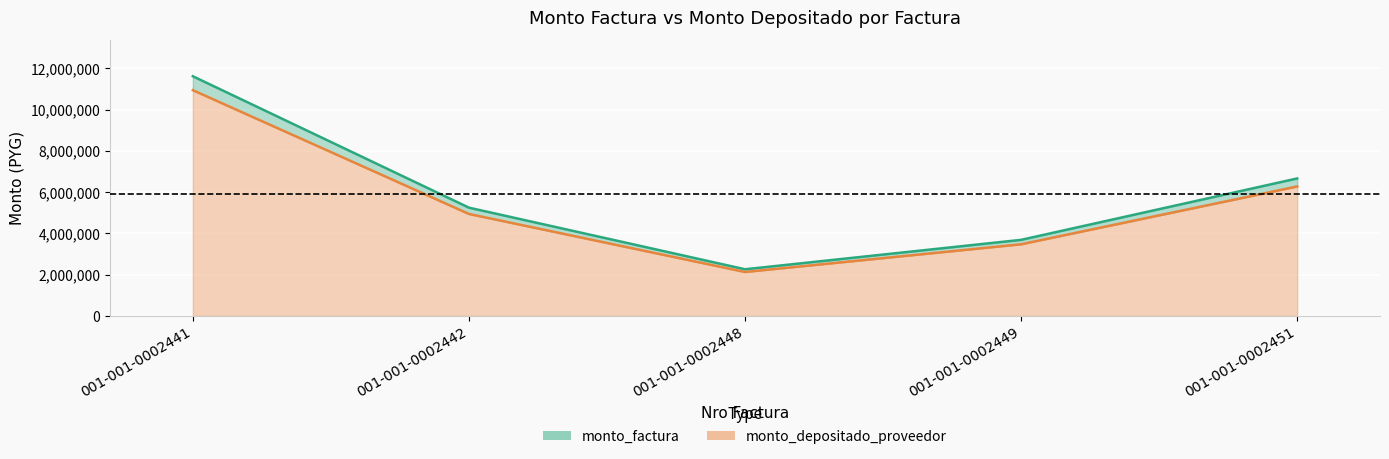

What is the average value of the monto_factura series?

5893288